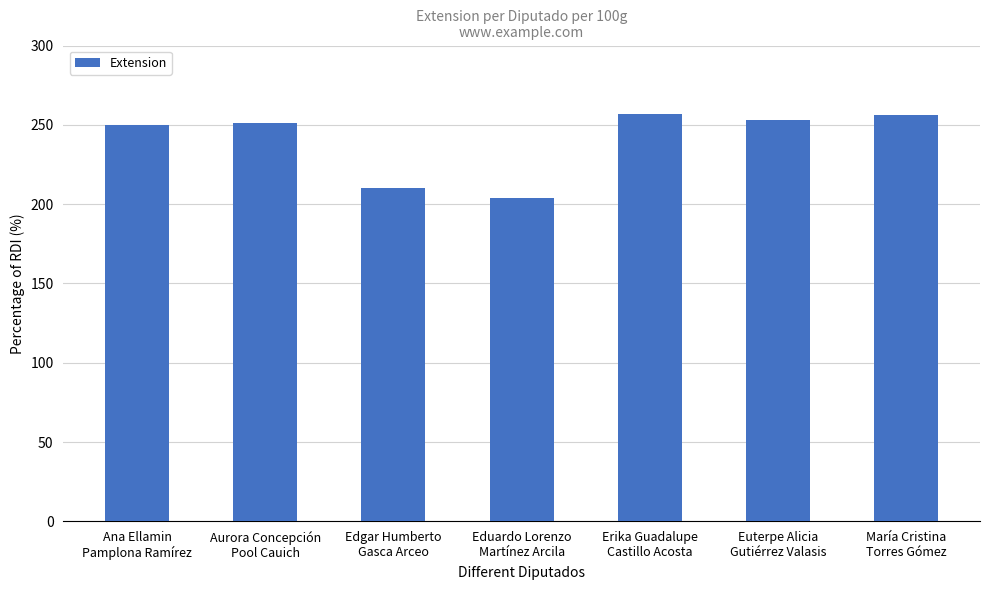

How many bars are there in total?

7